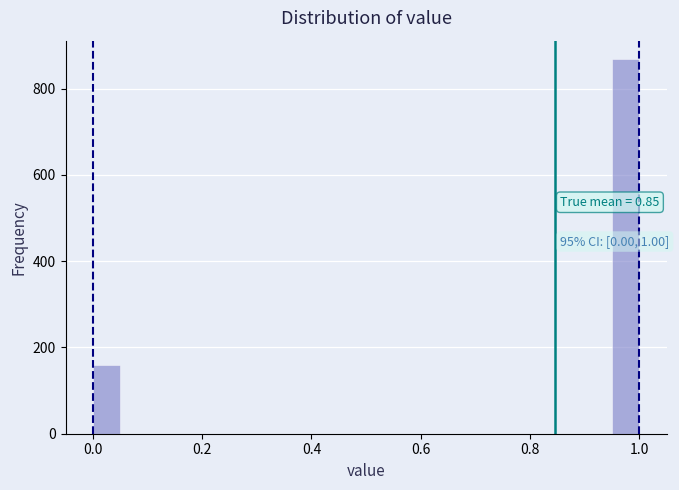

Read against the x-axis, roughly where is the centre of the tallest bar?

0.98